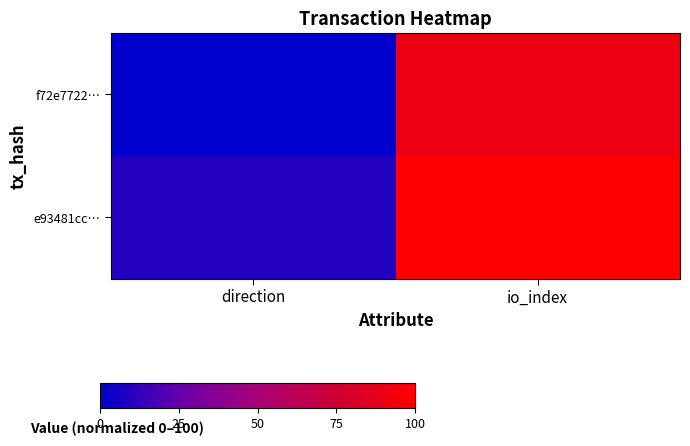

How many series are shown in this chart?

2